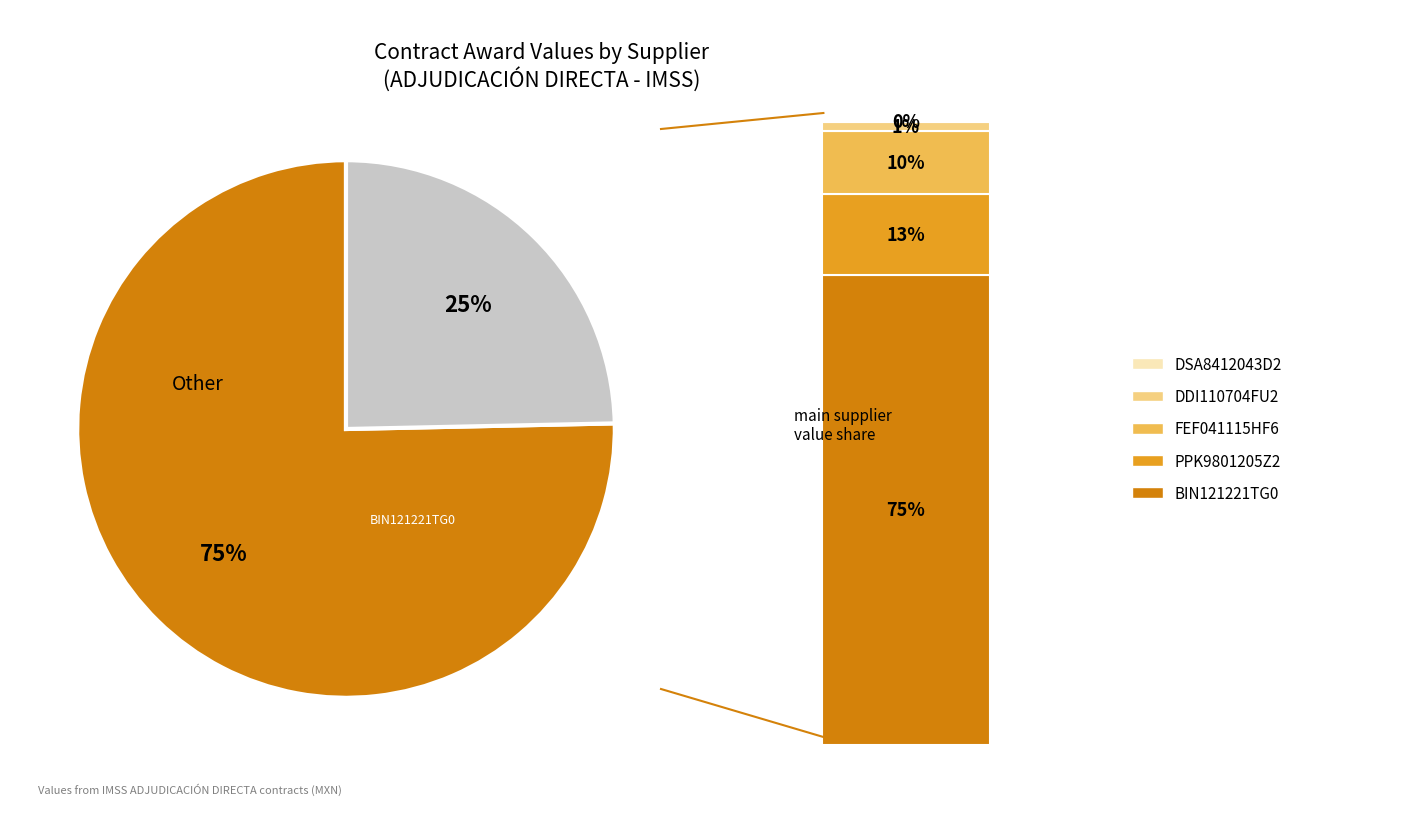

To the nearest percent, what is the average slice percentage?

50%